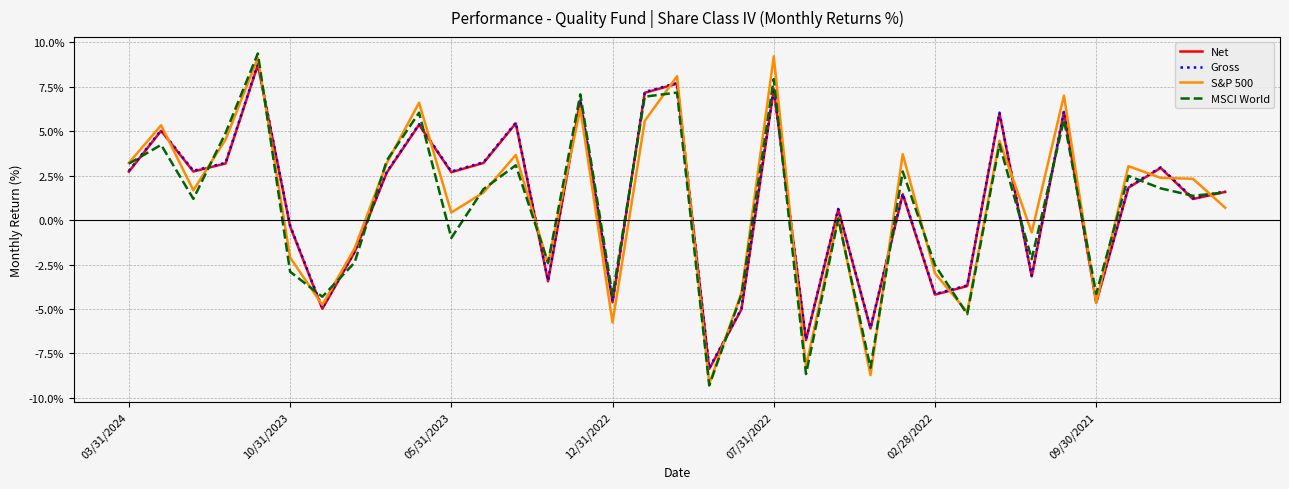

What is the minimum value shown in the chart?

-9.3